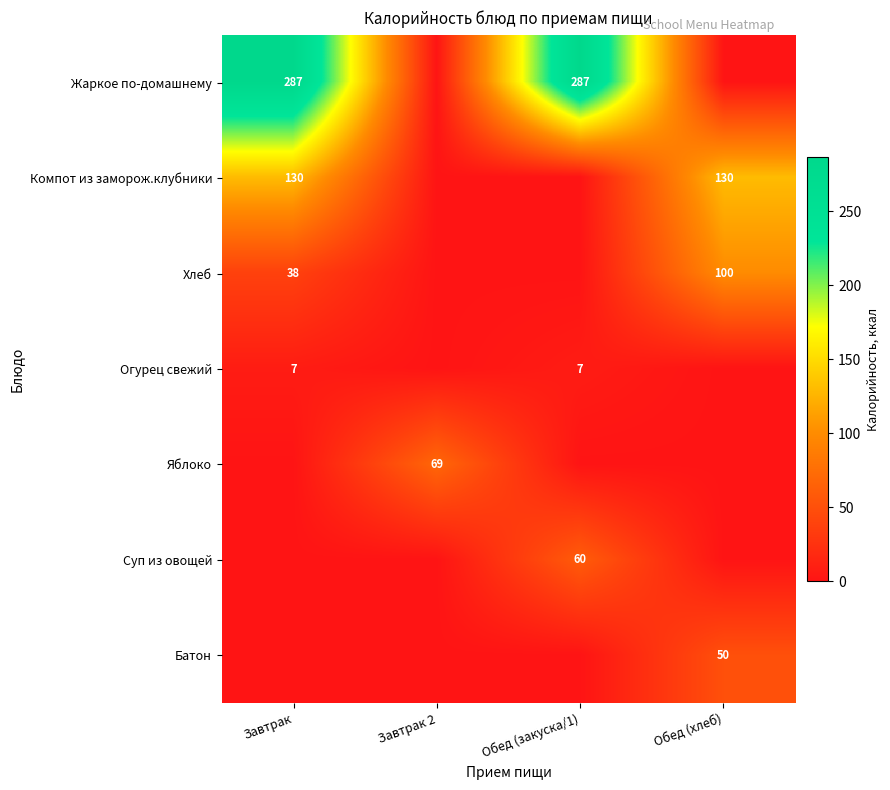

What is the average value of the Жаркое по-домашнему series?

144